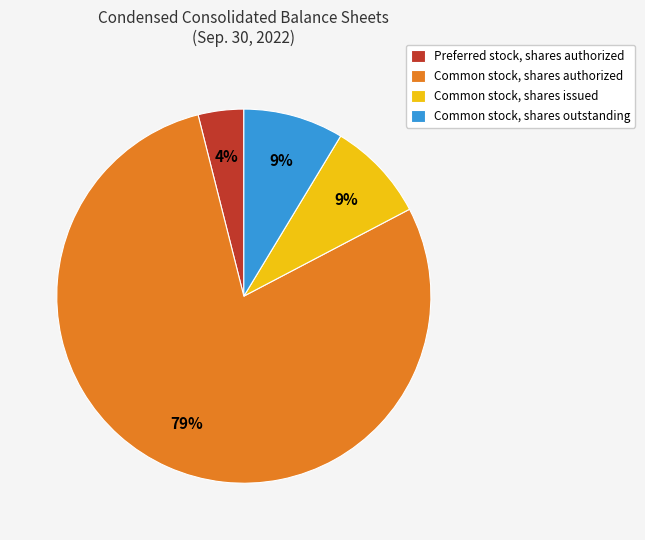

Count the number of slices in the pie.

4